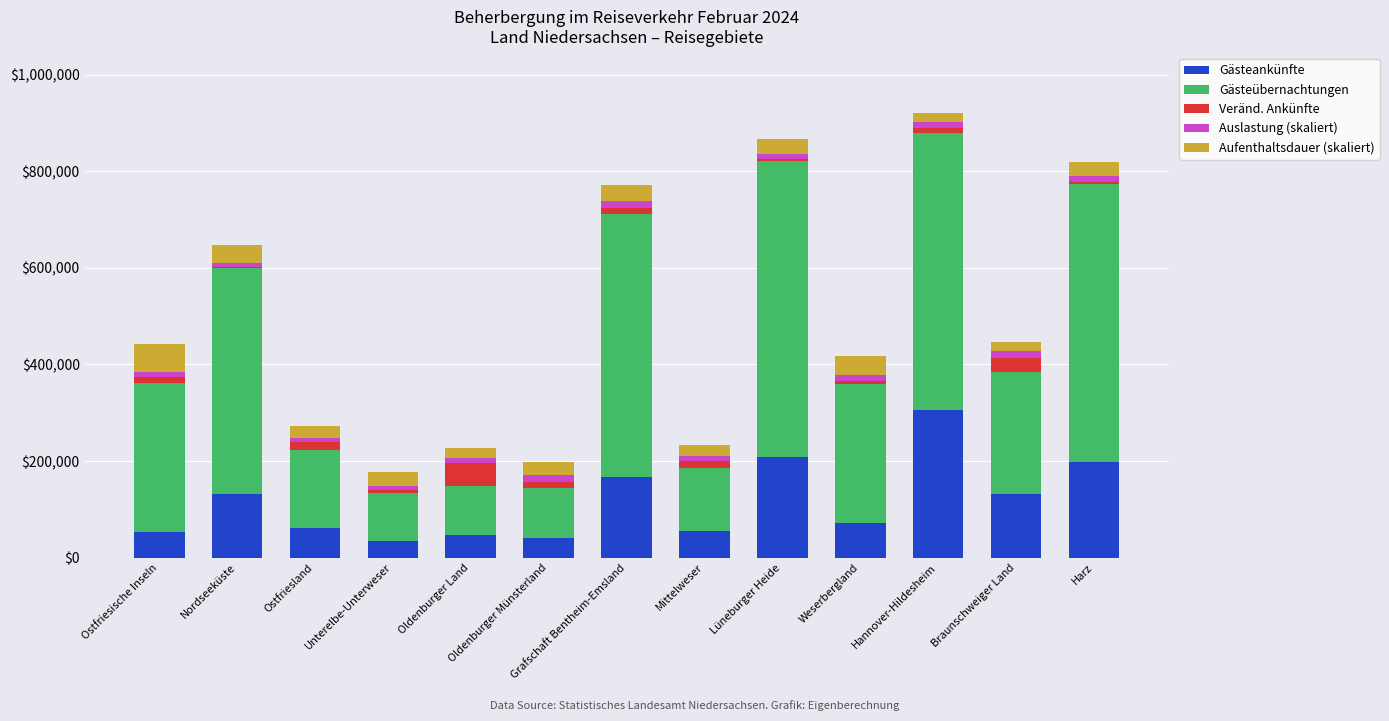

What is the maximum value for Gästeankünfte?

305952